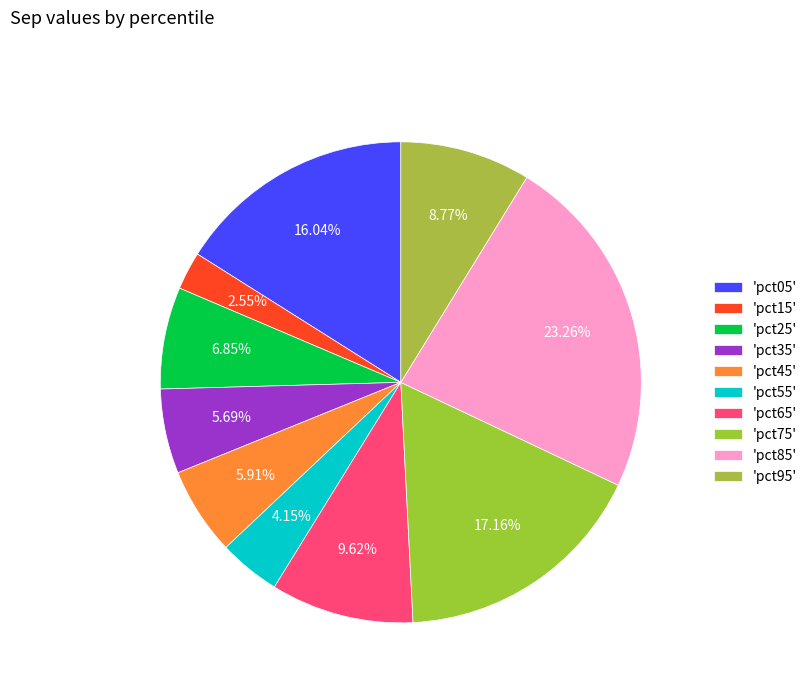

Is there any slice that represents more than half of the pie?

No